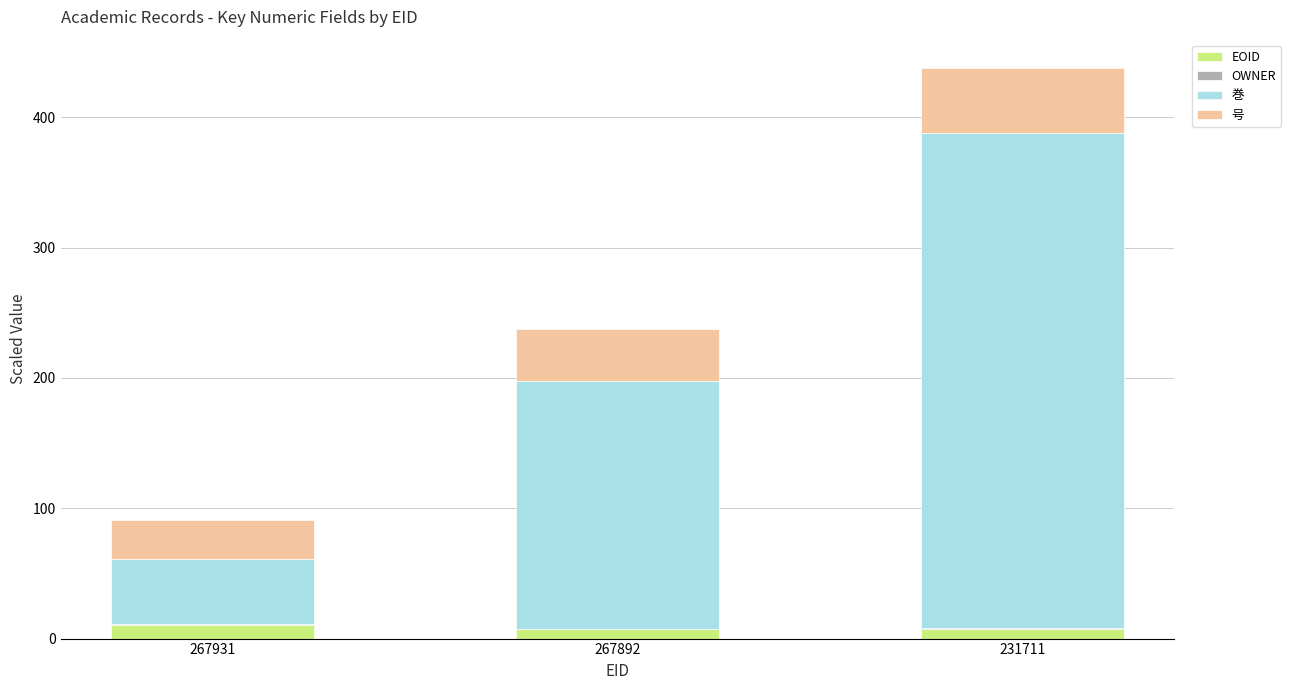

The EOID series shows 7.0 at 267892. True or false?

True